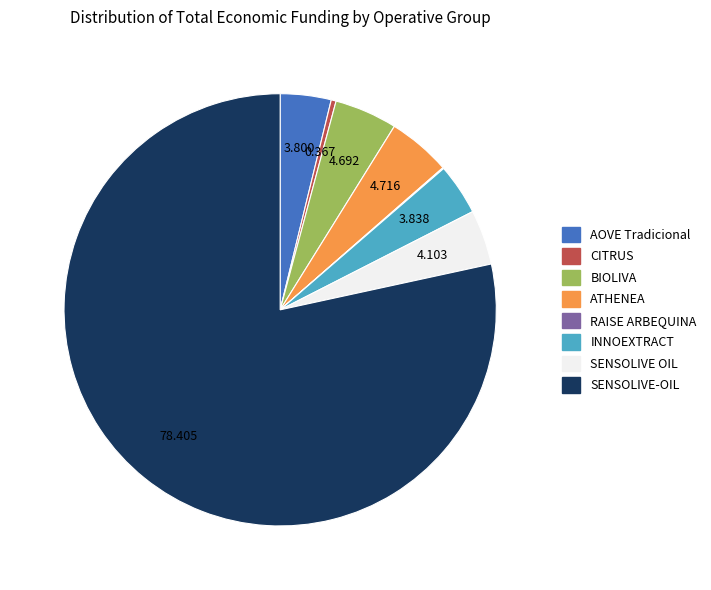

Is there any slice that represents more than half of the pie?

Yes